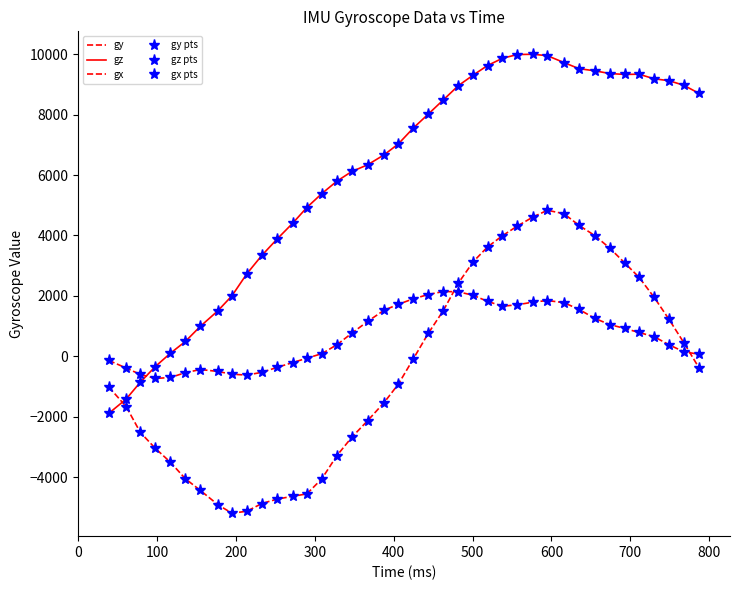

Which series has the widest spread of values?

gz